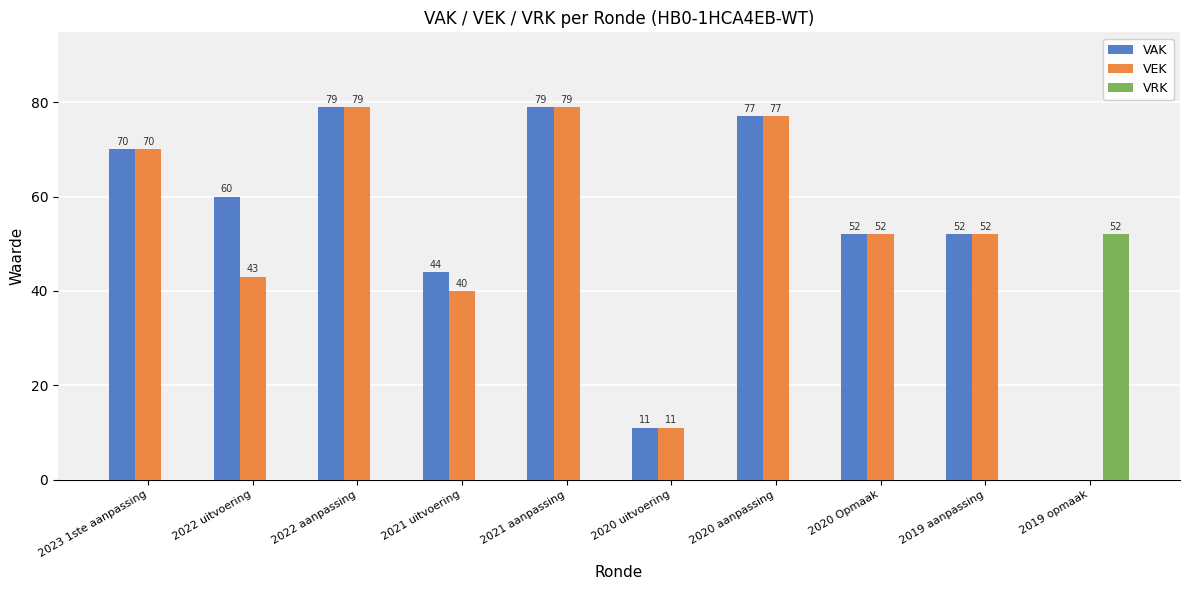

What are all the series names shown in the legend?

VAK, VEK, VRK